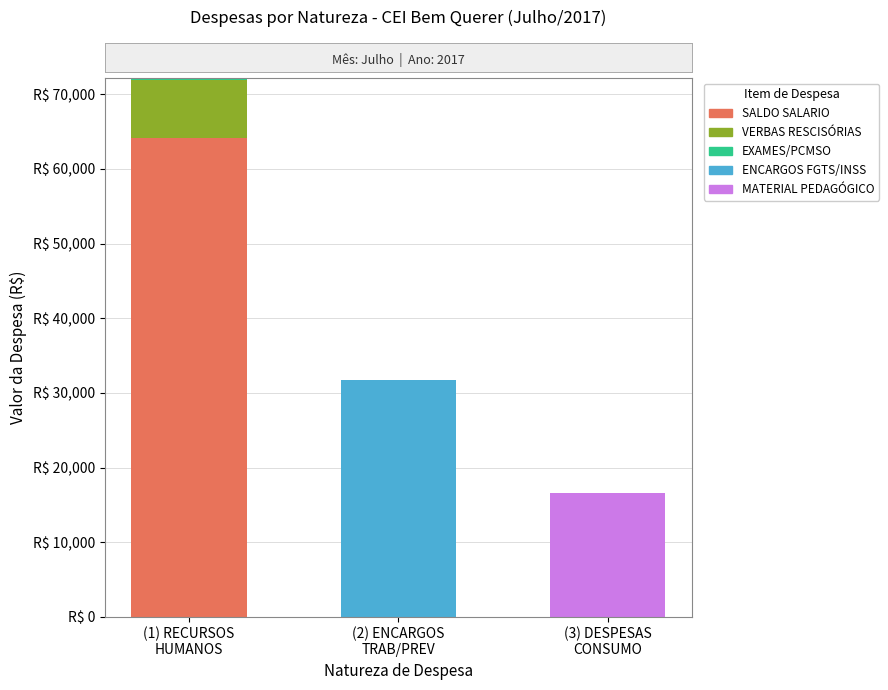

Which category has the highest value in the SALDO SALARIO series?

(1) RECURSOS
HUMANOS